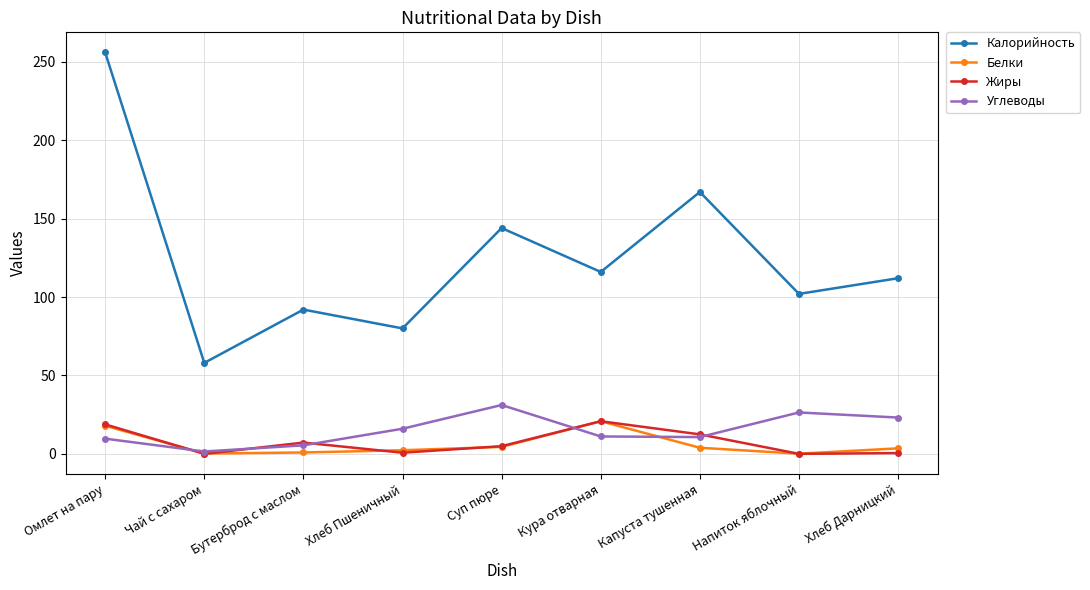

What is the label of the 3rd point from the right?

Капуста тушенная